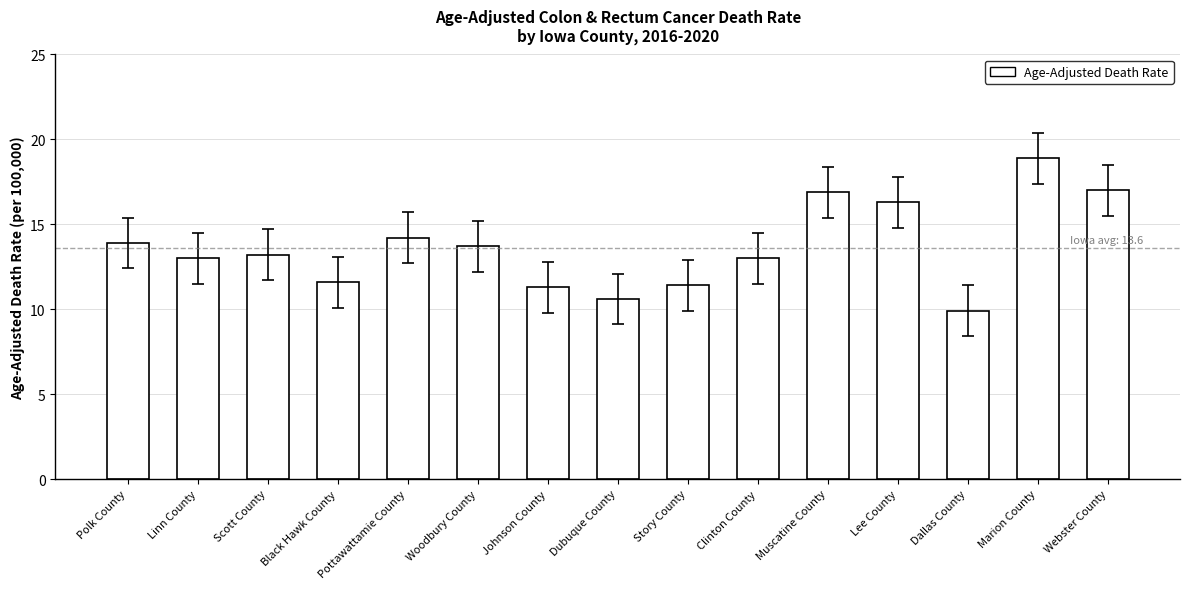

Read the value at Woodbury County.

13.7